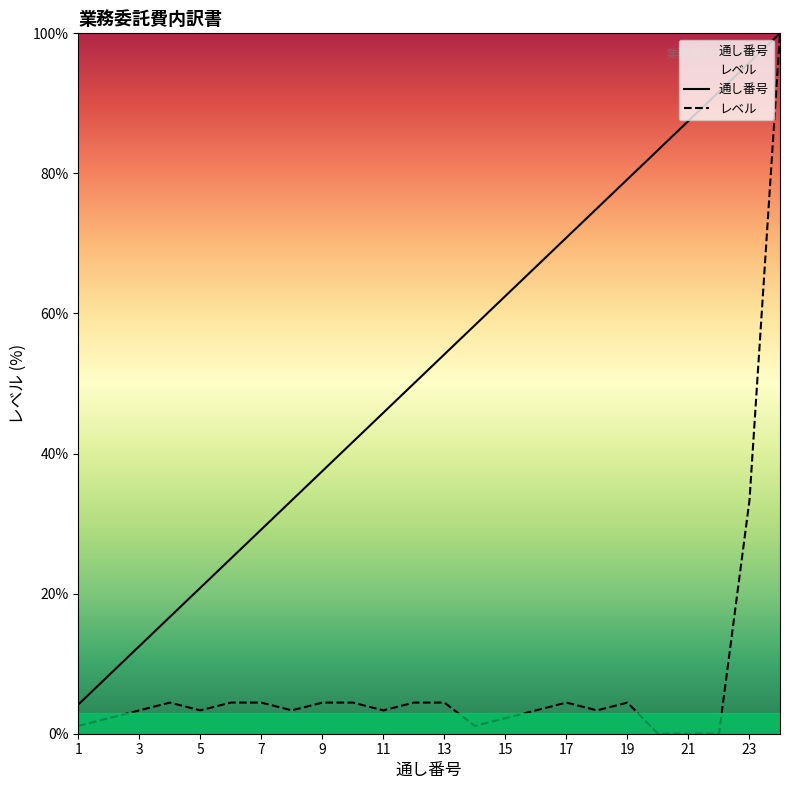

Rank the series by their average value, from lowest to highest.

レベル, 通し番号